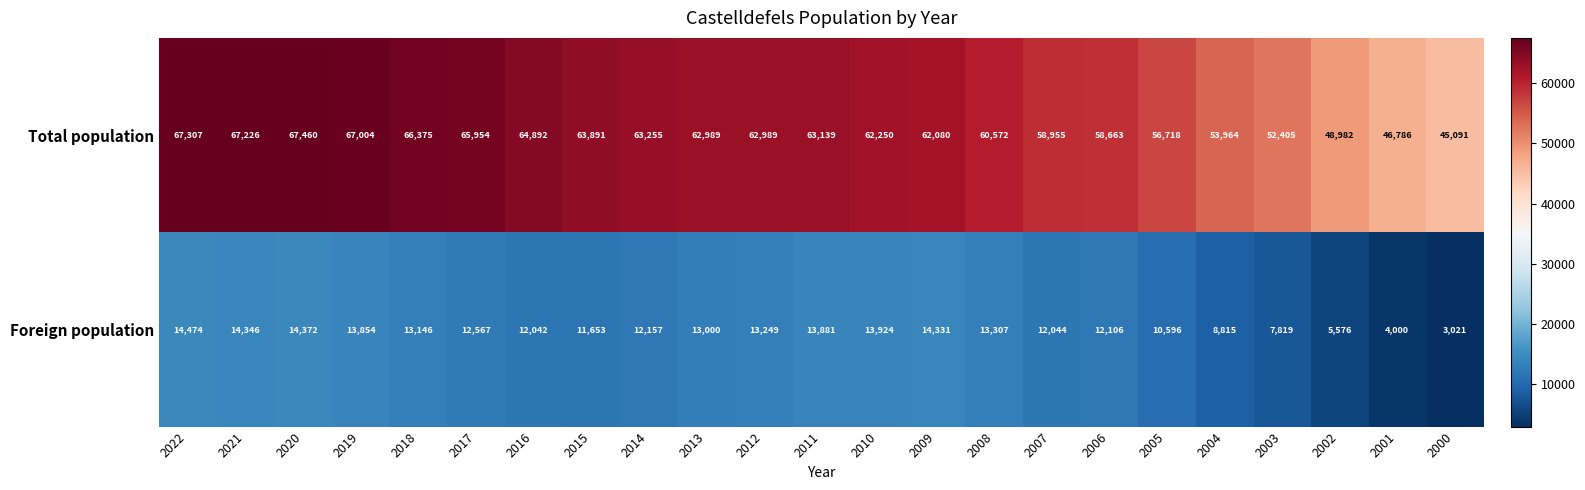

What is the maximum value shown in the chart?

67460